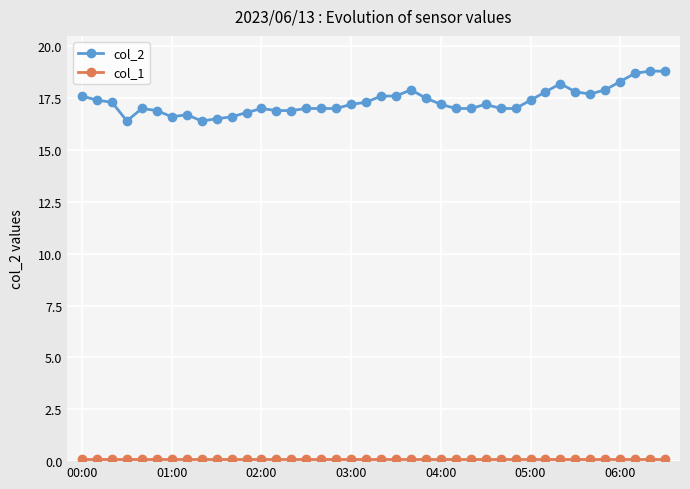

At how many categories does at least one series exceed 6?

40